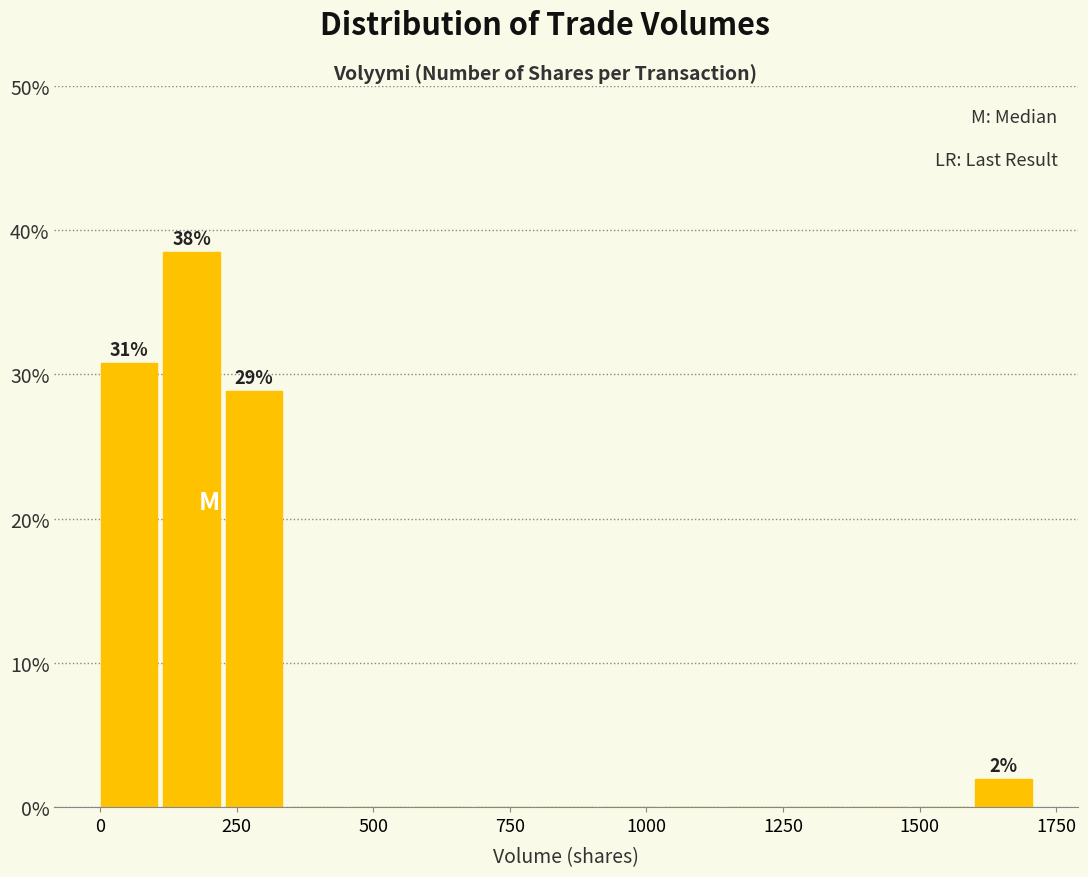

Read against the x-axis, roughly where is the centre of the tallest bar?

150